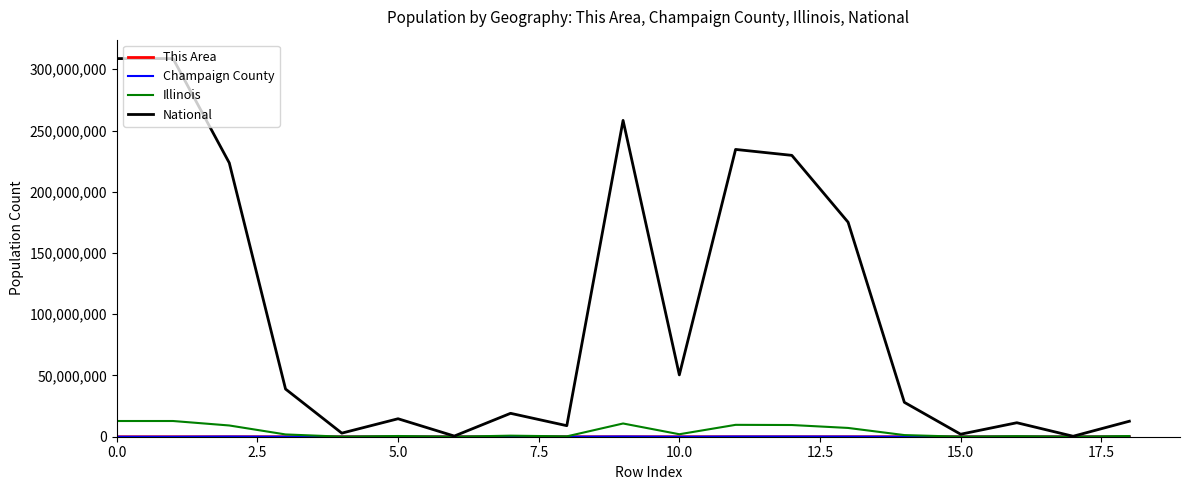

What is the maximum value shown in the chart?

308745538